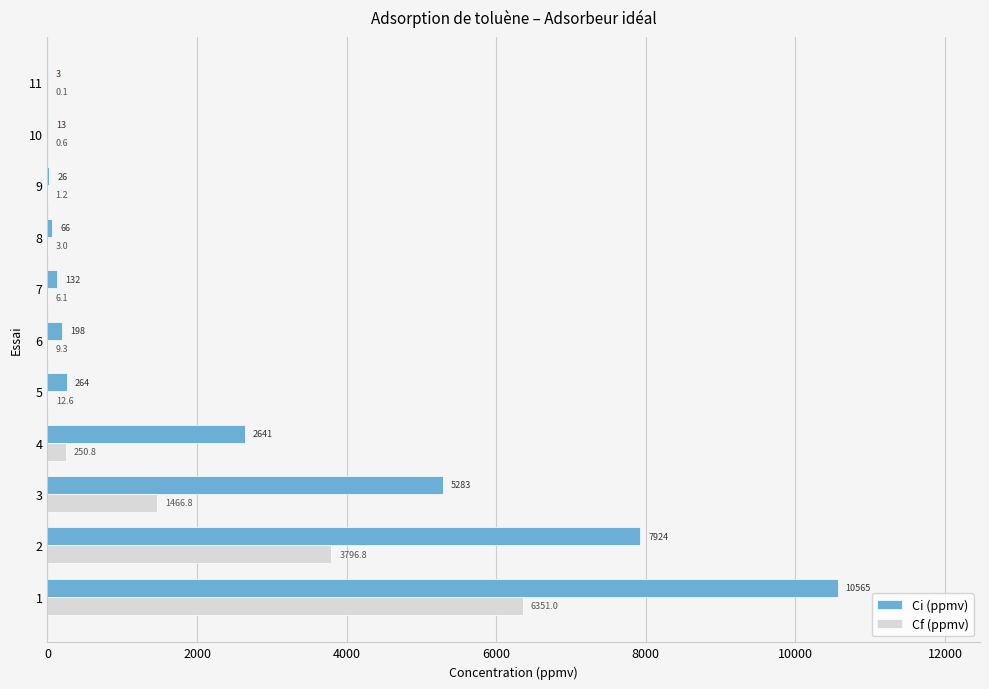

At which label is Ci (ppmv) closest to 5283?

3